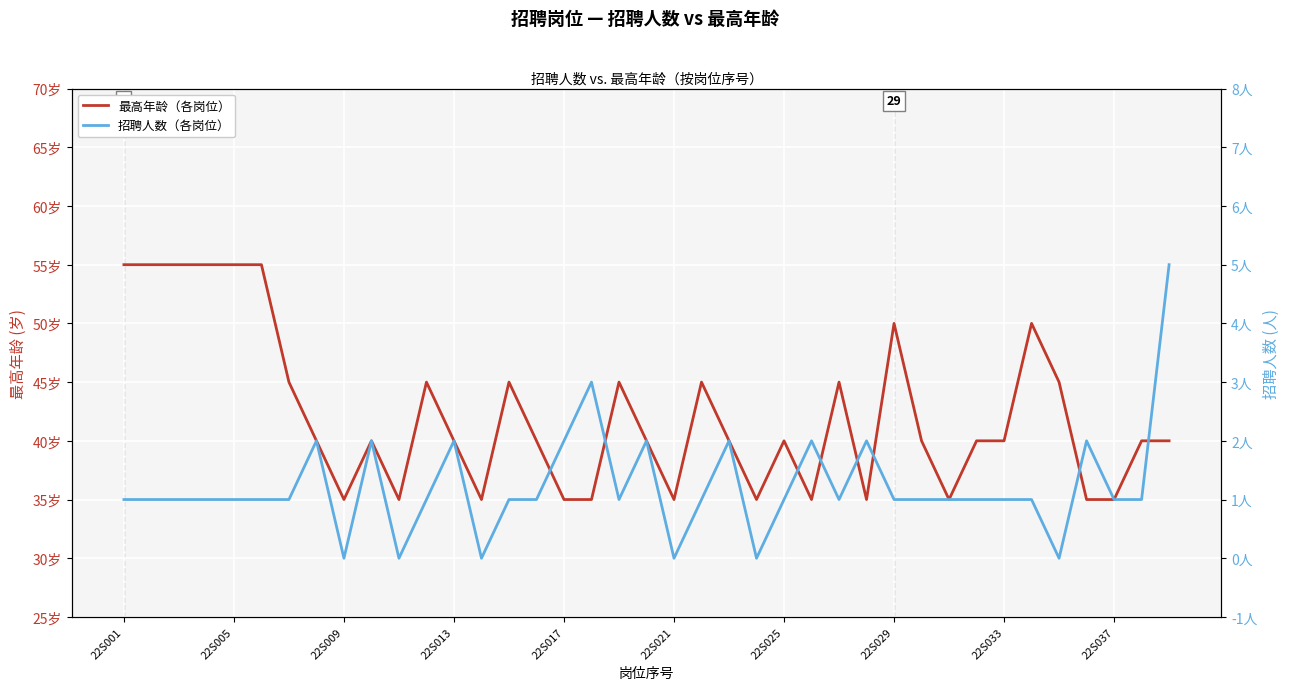

True or false: 招聘人数（各岗位） and 最高年龄（各岗位） intersect in this chart.

False